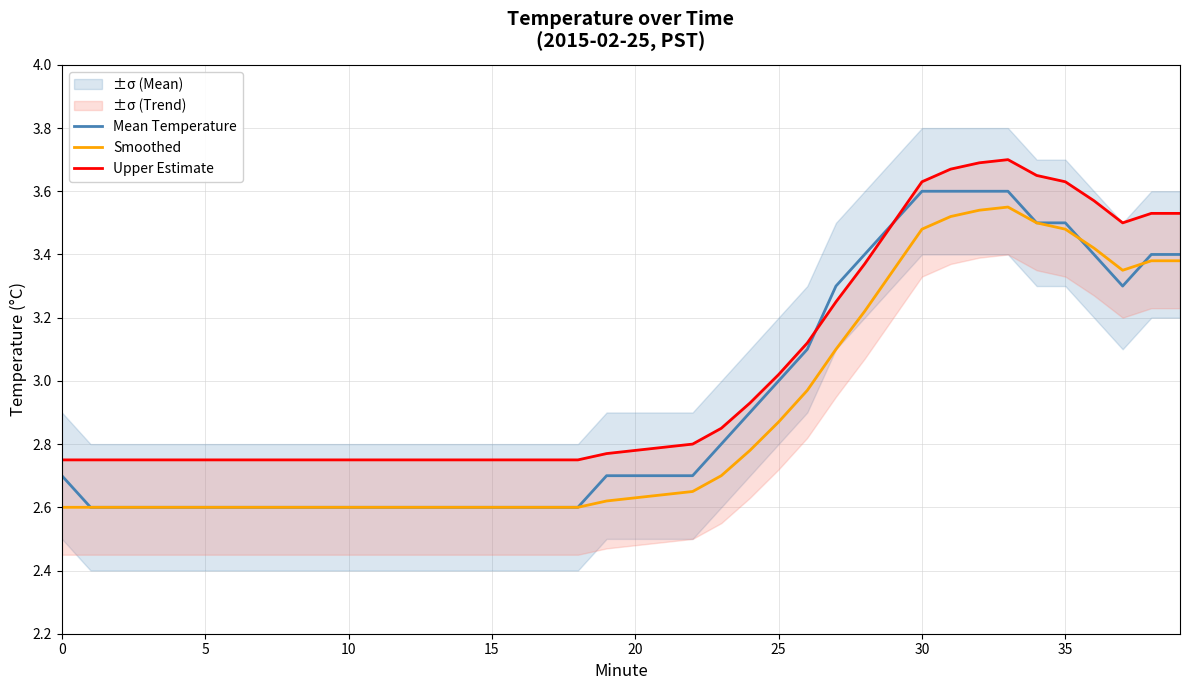

Which category has the lowest value in the Mean Temperature series?

5